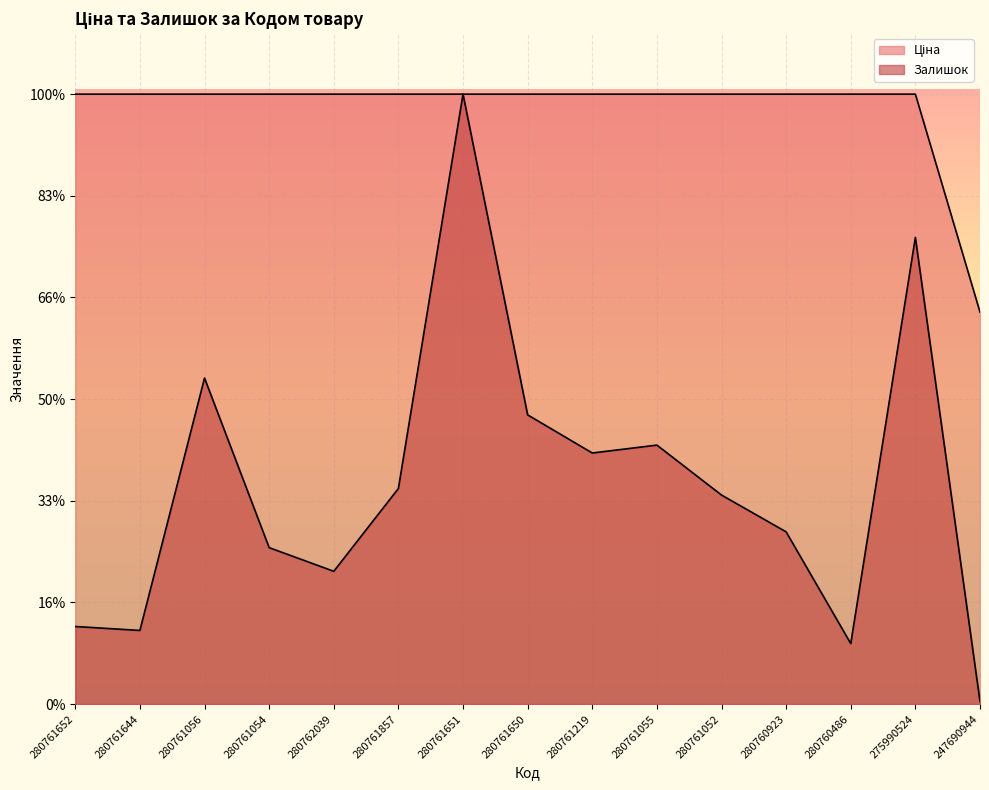

True or false: Залишок and Ціна intersect in this chart.

False